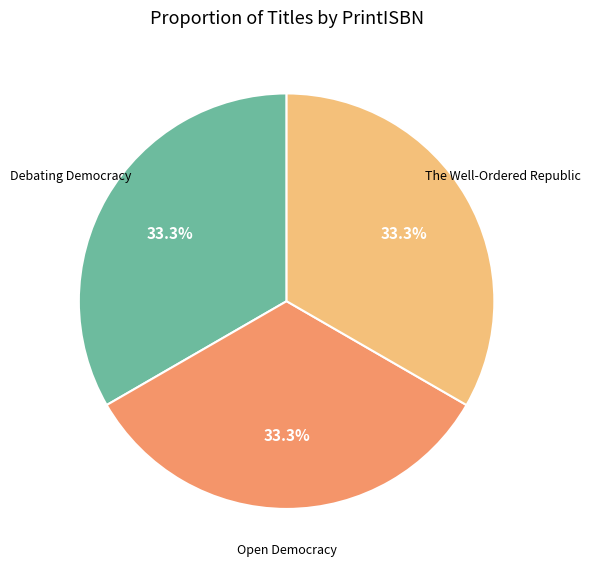

What portion of the pie excludes Debating Democracy?

66.7%